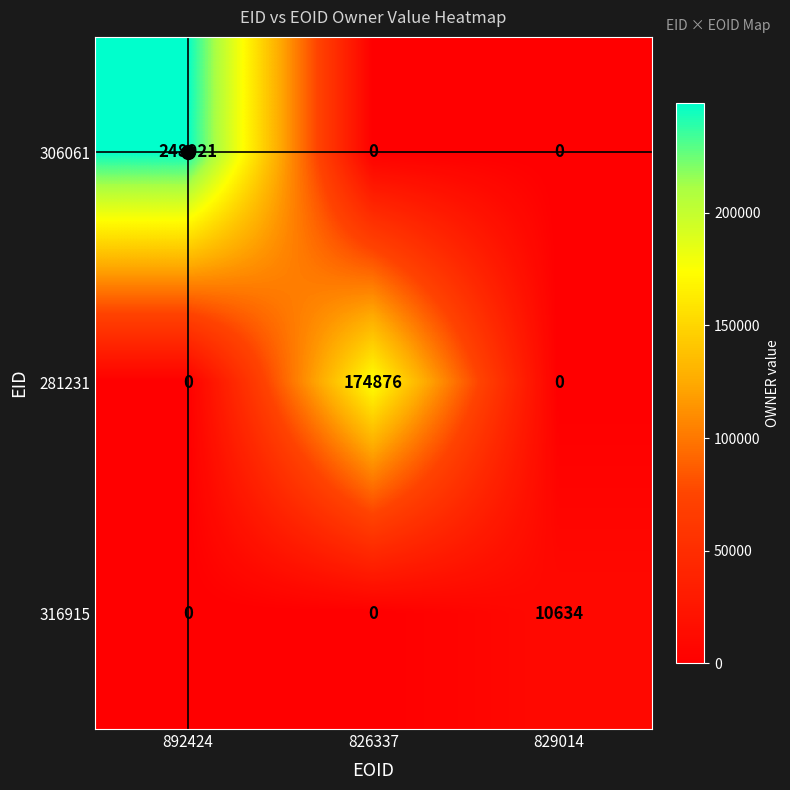

What is the difference between the highest and lowest values at 892424?

248921